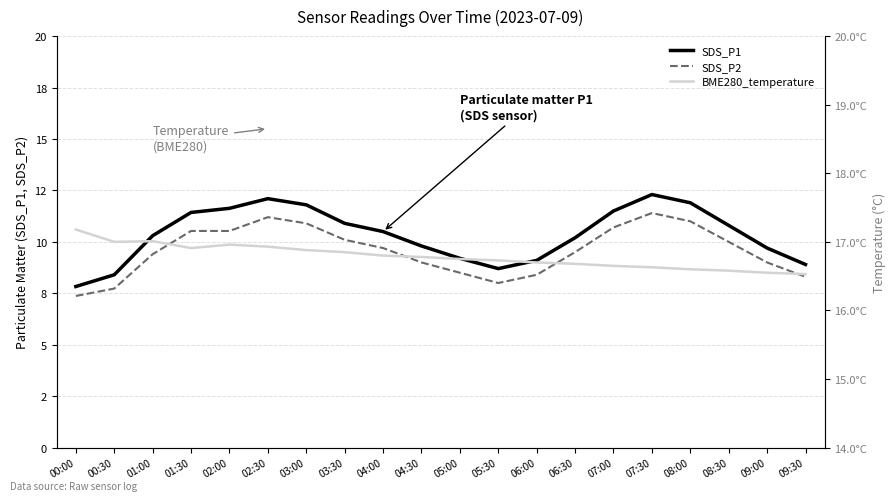

What is the sum of all SDS_P2 values?

191.3